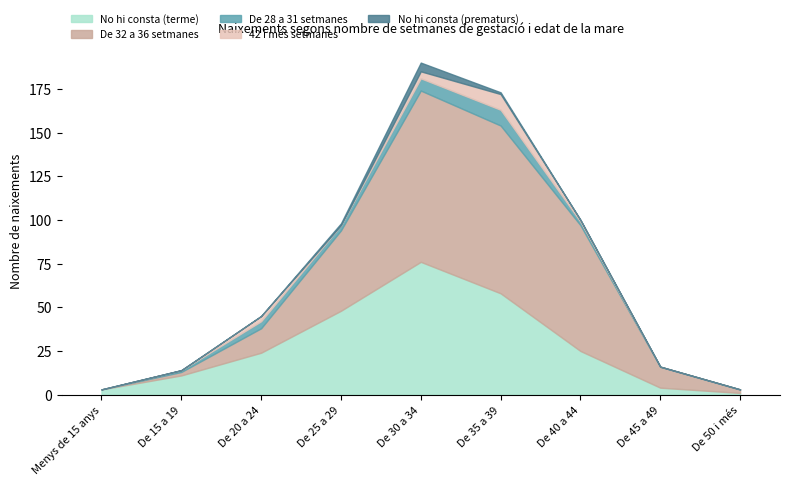

What is the difference between the De 32 a 36 setmanes values at De 15 a 19 and De 40 a 44?

70